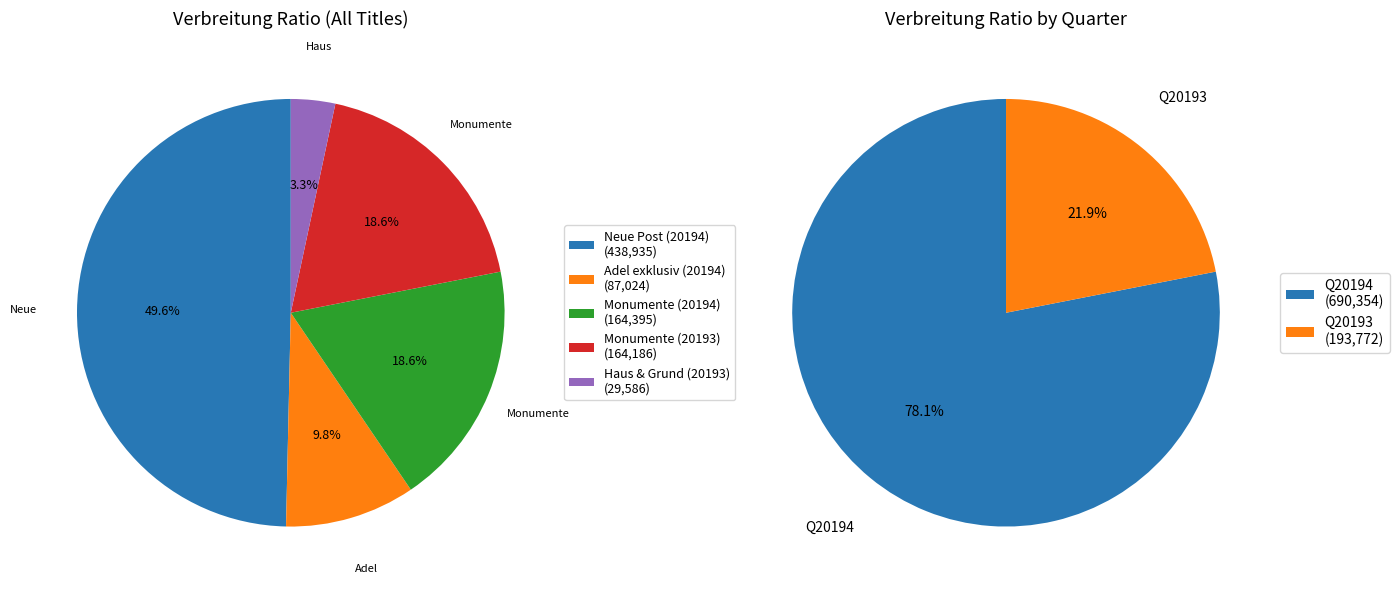

Is there any slice that represents more than half of the pie?

No